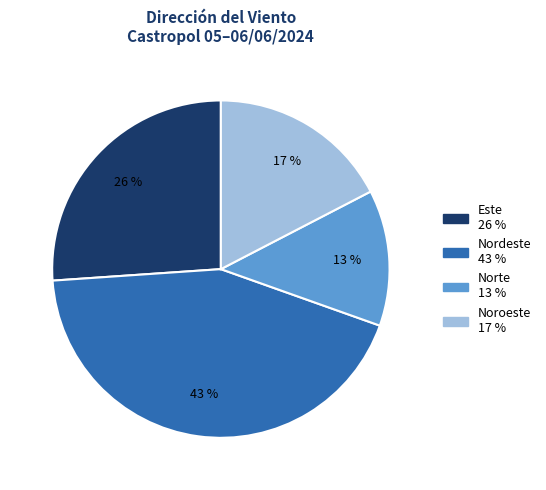

Do Norte and Este together represent more than half of the pie?

No